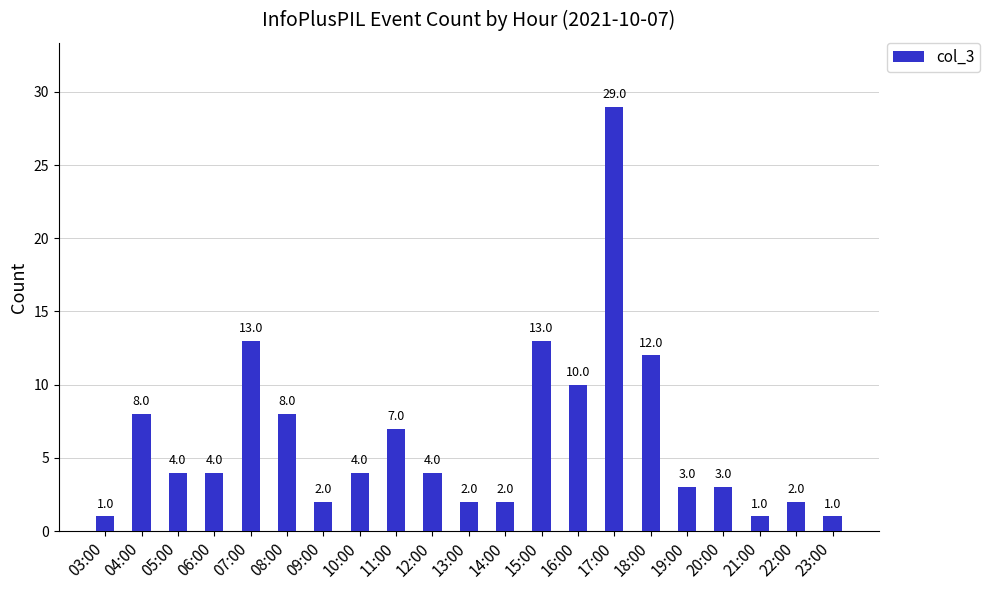

How many data points does each series have?

21